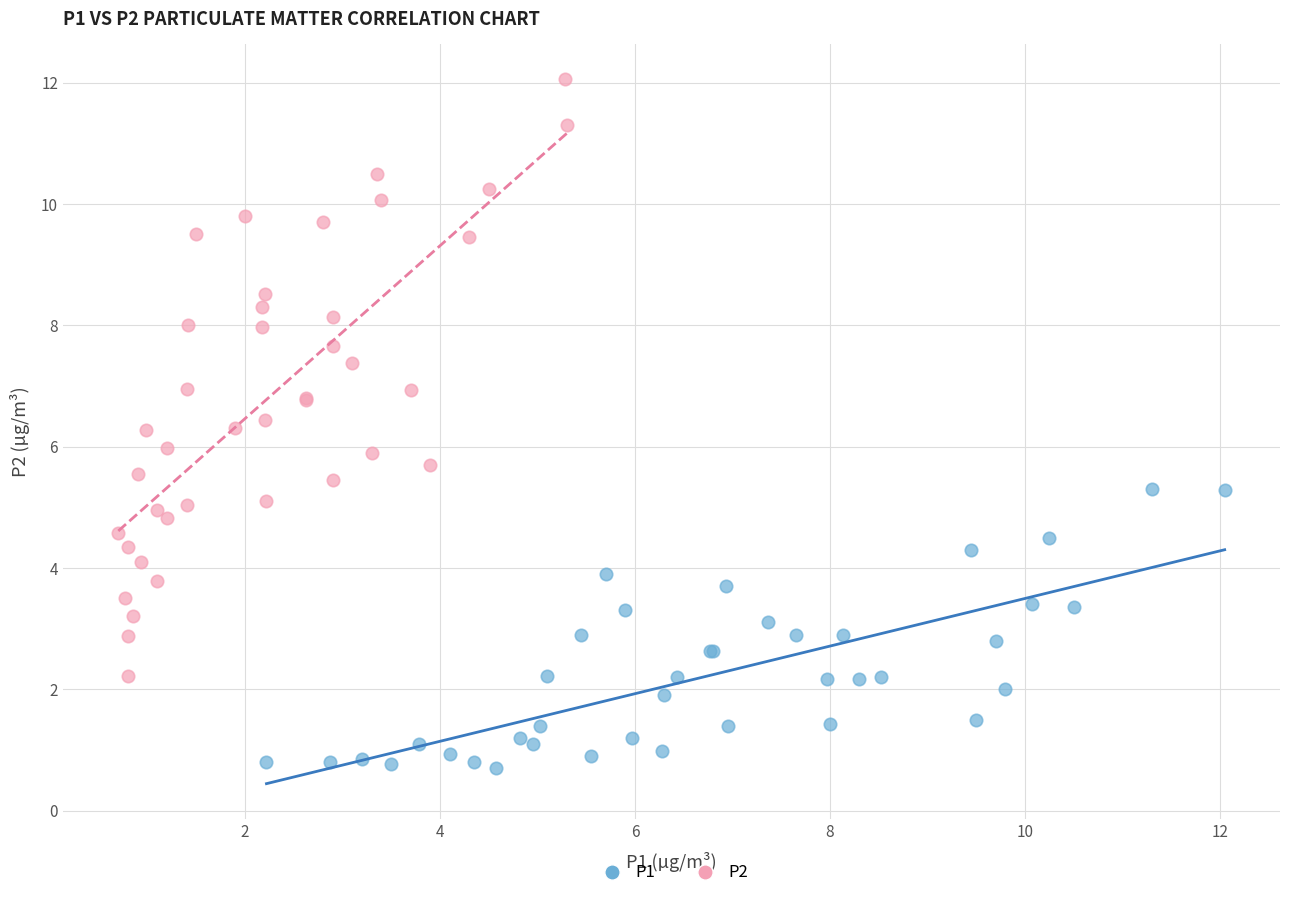

Which series contains the lowest Y value?

P1